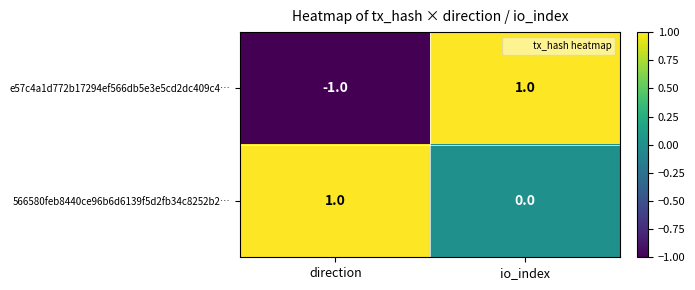

What is the minimum value shown in the chart?

-1